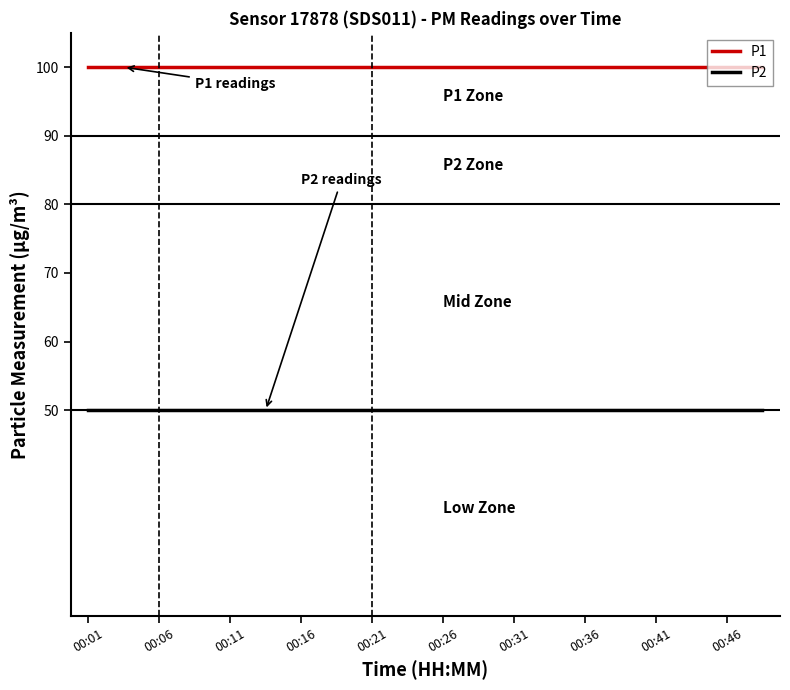

True or false: P1 and P2 intersect in this chart.

False